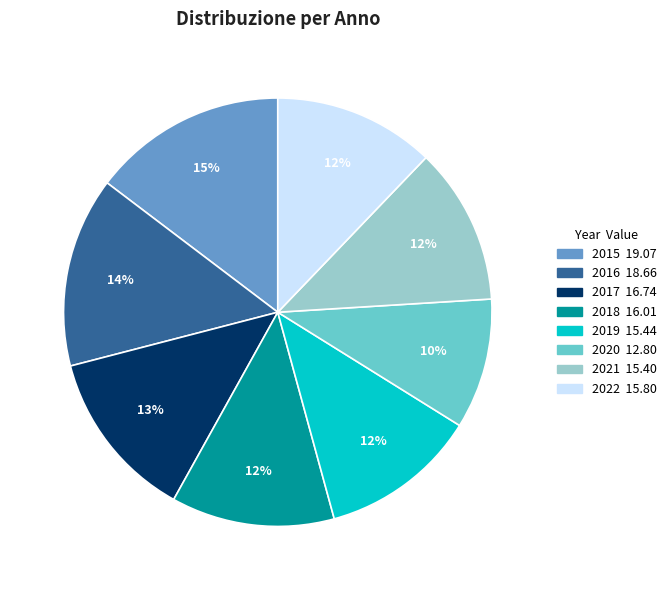

What is the smallest slice in the pie chart?

2020